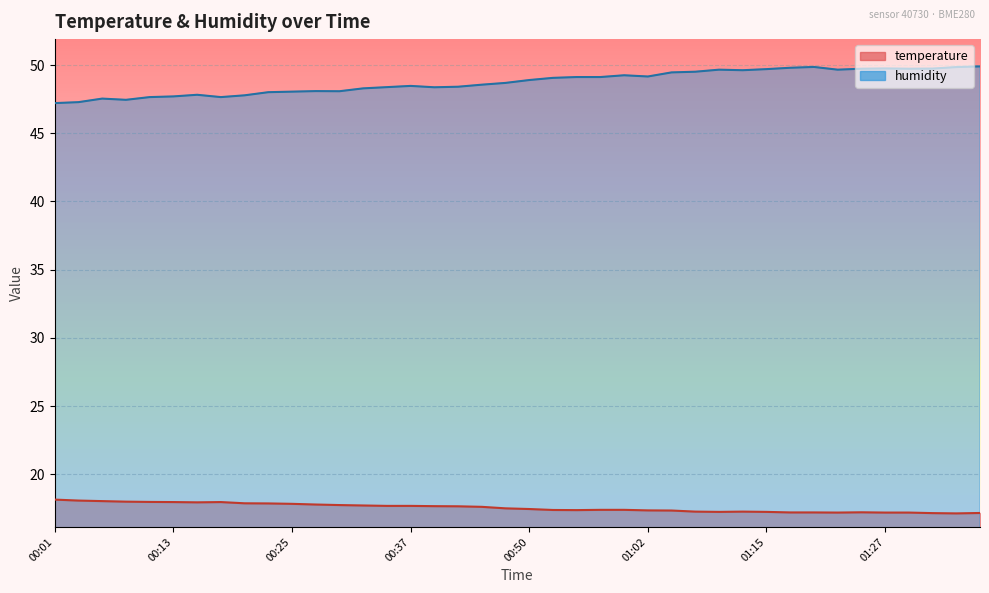

True or false: humidity has more than 0 points higher than both neighbors.

True